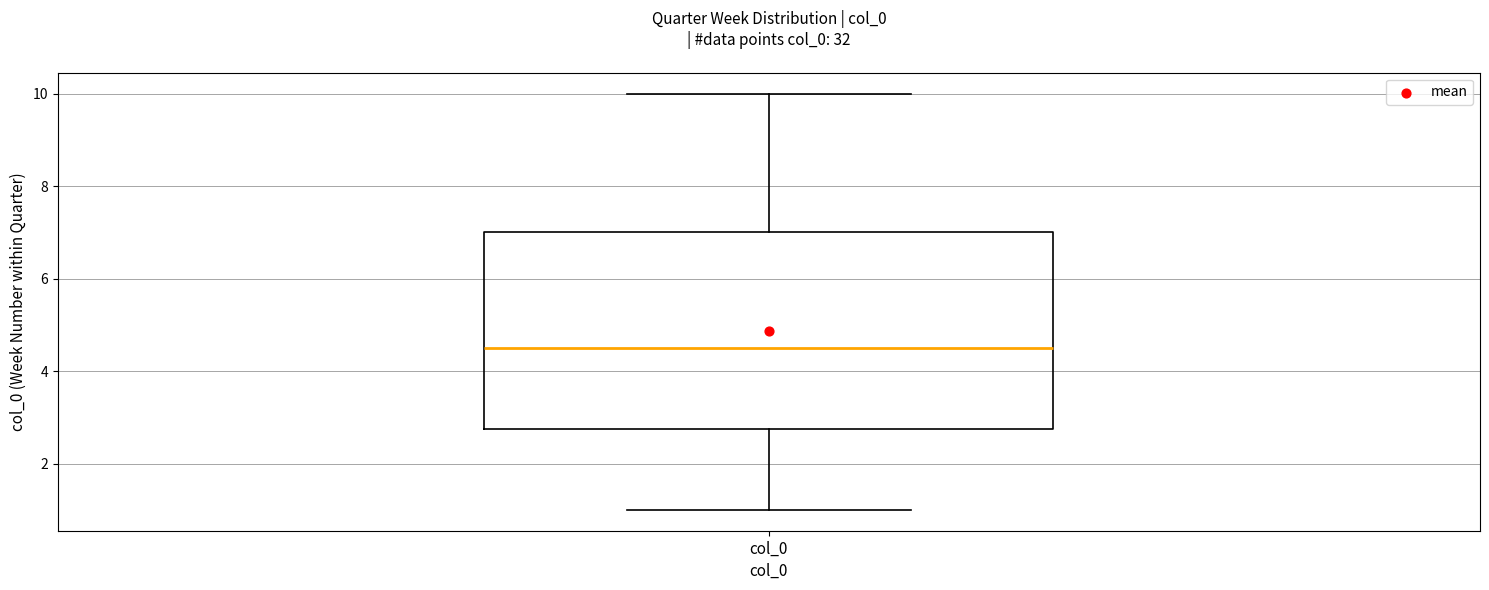

Transcribe this box plot: give where the median line is, the range the box spans, and where the two whiskers end, as read against the y-axis. The values are not printed on the chart, so give them approximately, as read against the axis.

median 4.6, box 2.8 to 7.0, whiskers 1.0 to 10.0